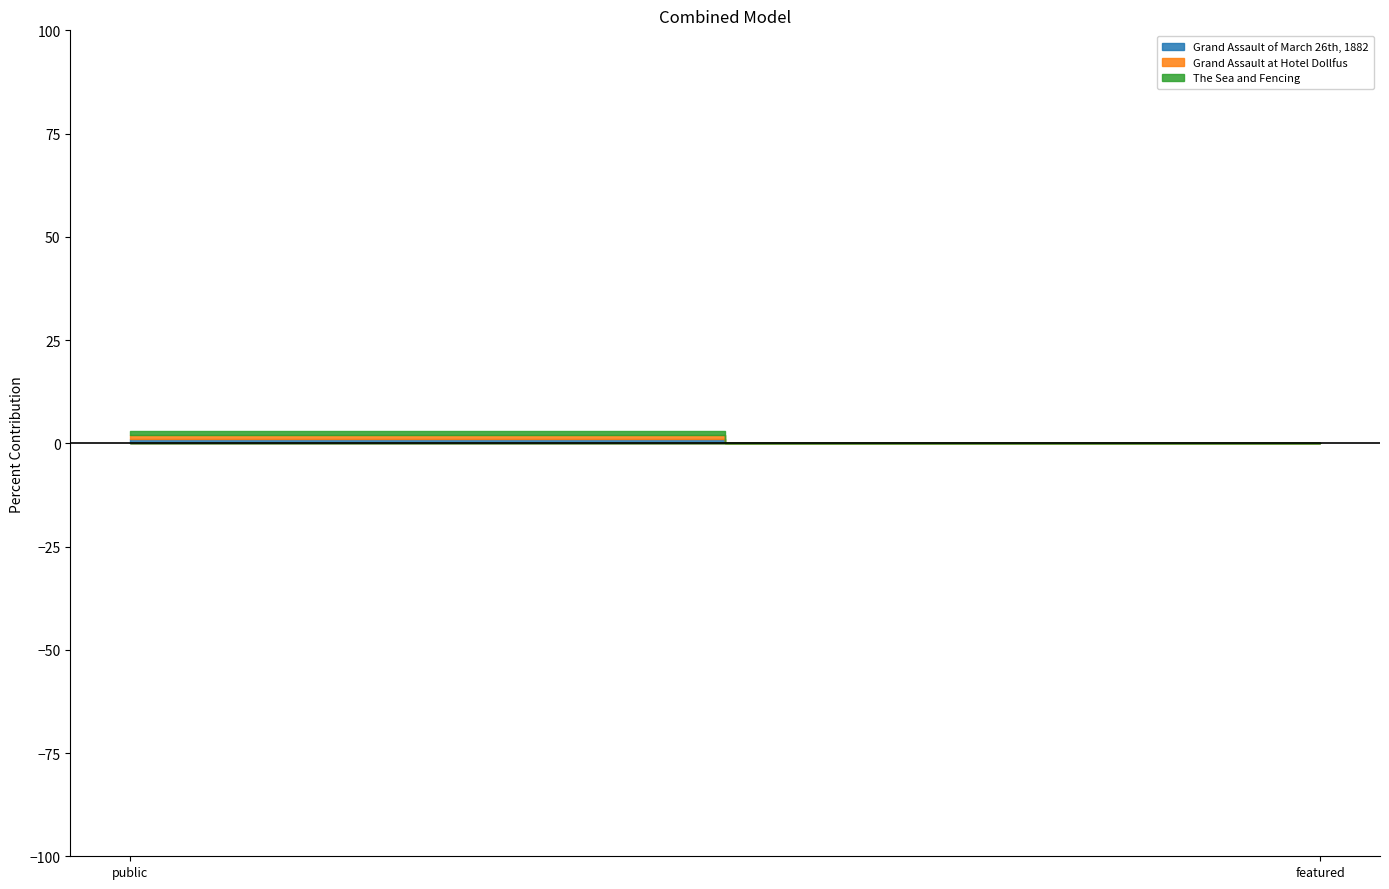

What is the label of the 2nd point from the right?

public